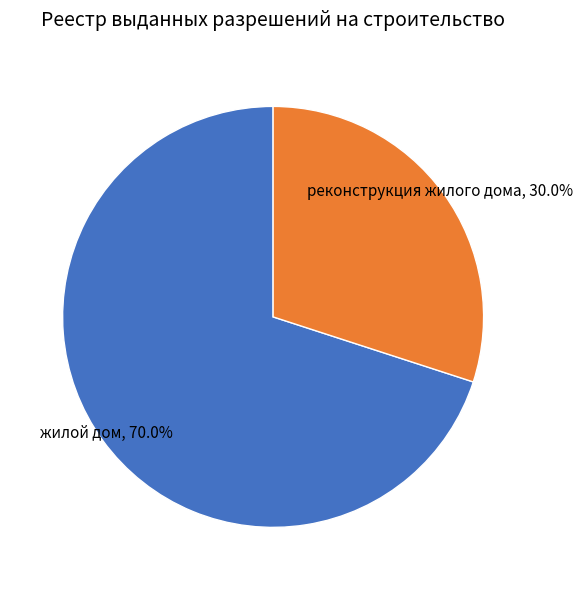

To the nearest percent, what portion does реконструкция жилого дома represent?

30%